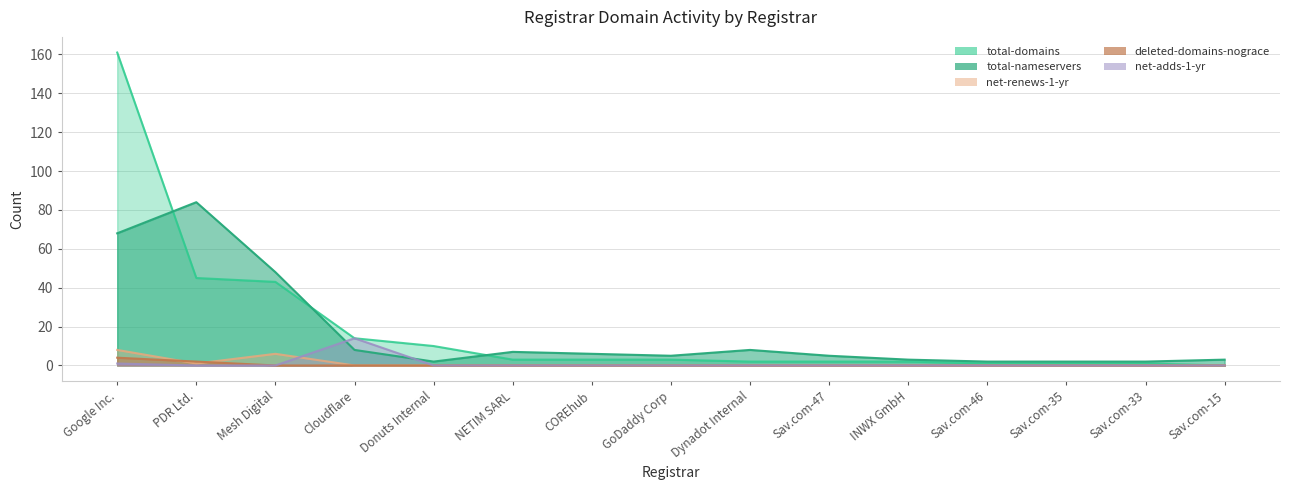

True or false: net-adds-1-yr has more than 2 interior local peaks.

False